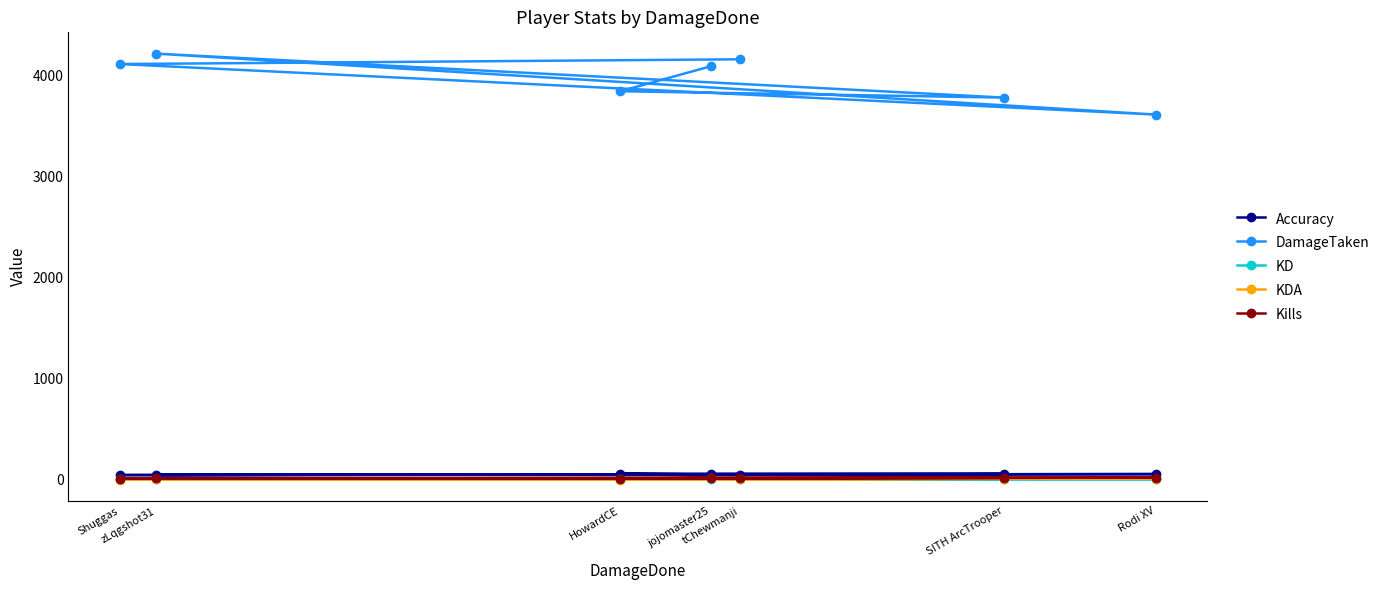

How many Kills values are between 8 and 15?

5